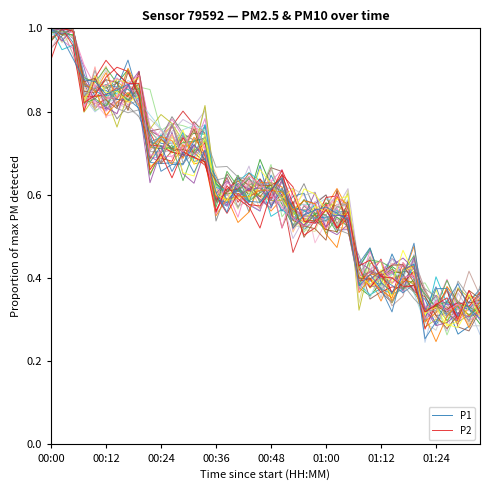

True or false: P2 has a value of 0.3 at 26.

False